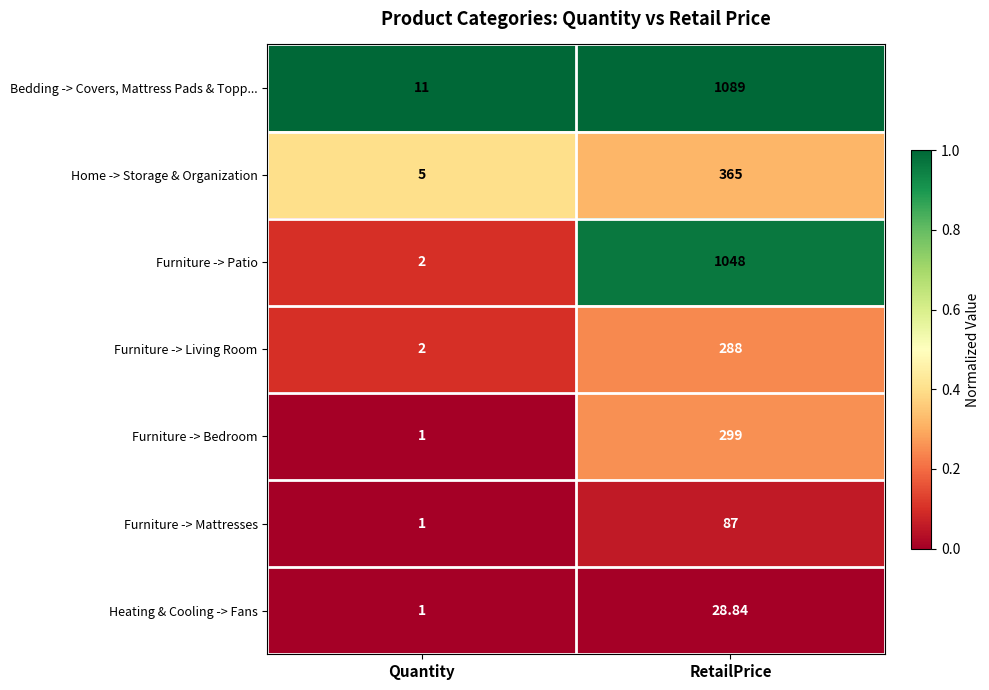

Between Quantity and RetailPrice, which series saw the biggest shift?

Bedding -> Covers, Mattress Pads & Topp...